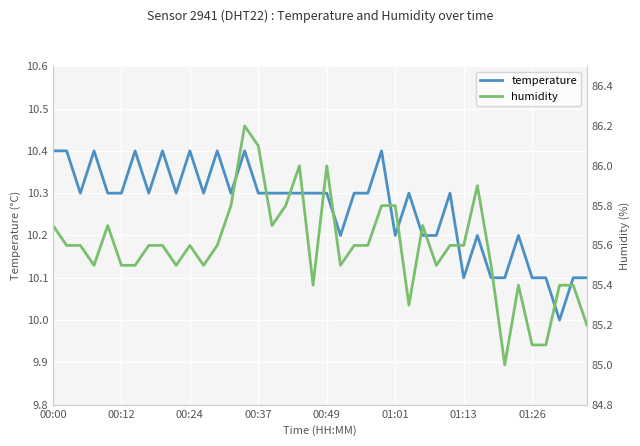

What is the spread (max minus min) of values at 39?

75.1